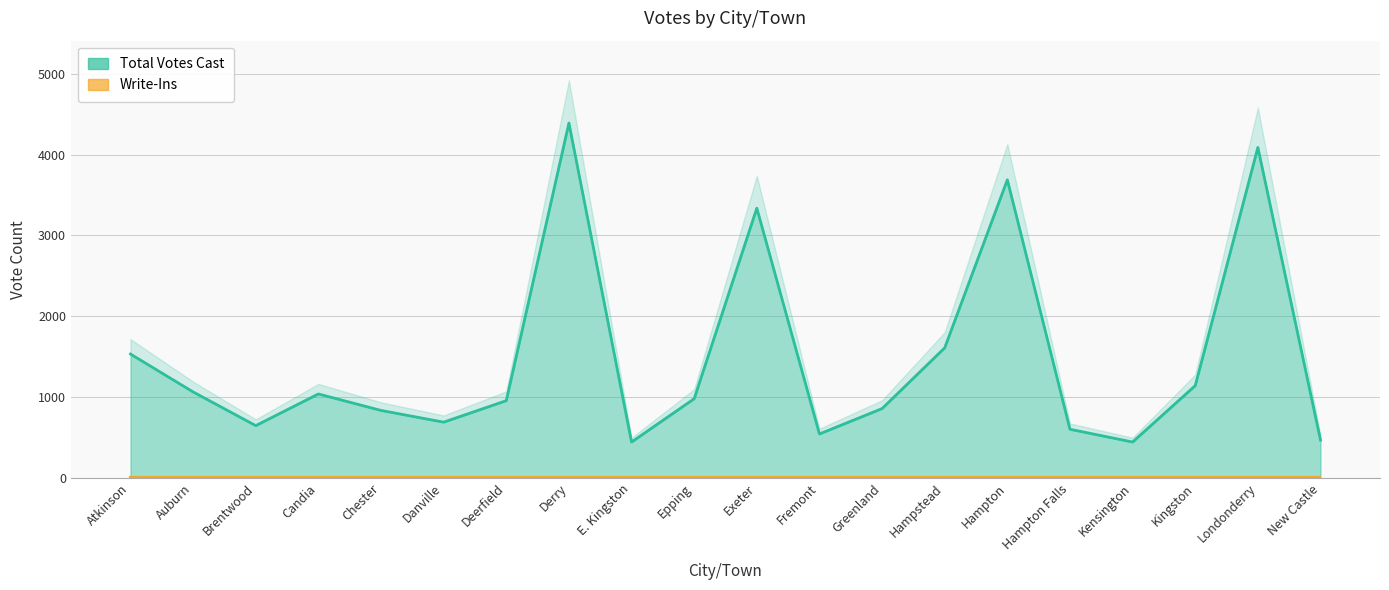

True or false: the data has more than 2 interior local peaks.

True